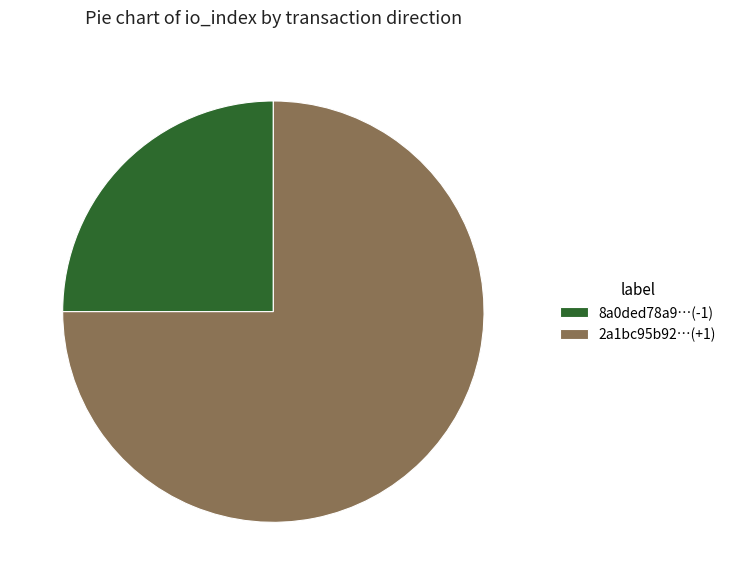

The 2a1bc95b92…(+1) slice represents 75% of the pie. True or false?

True